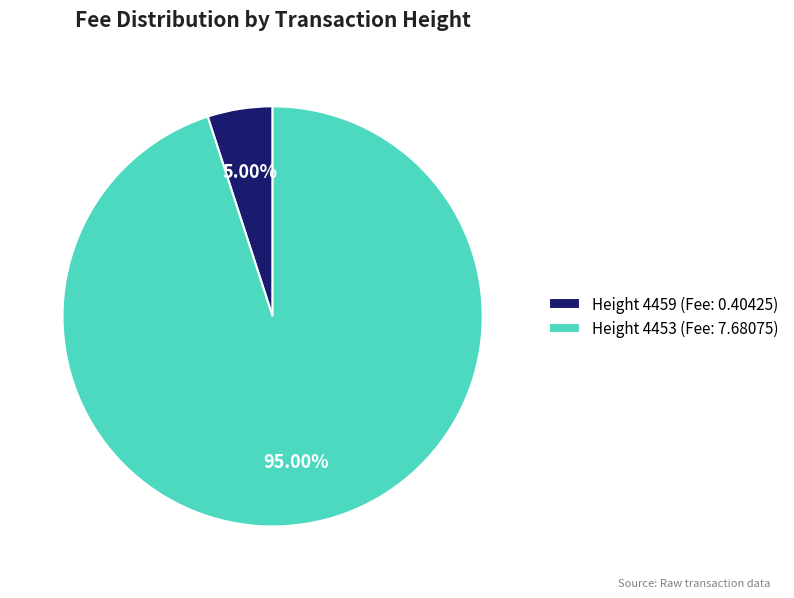

How many segments does this pie chart have?

2